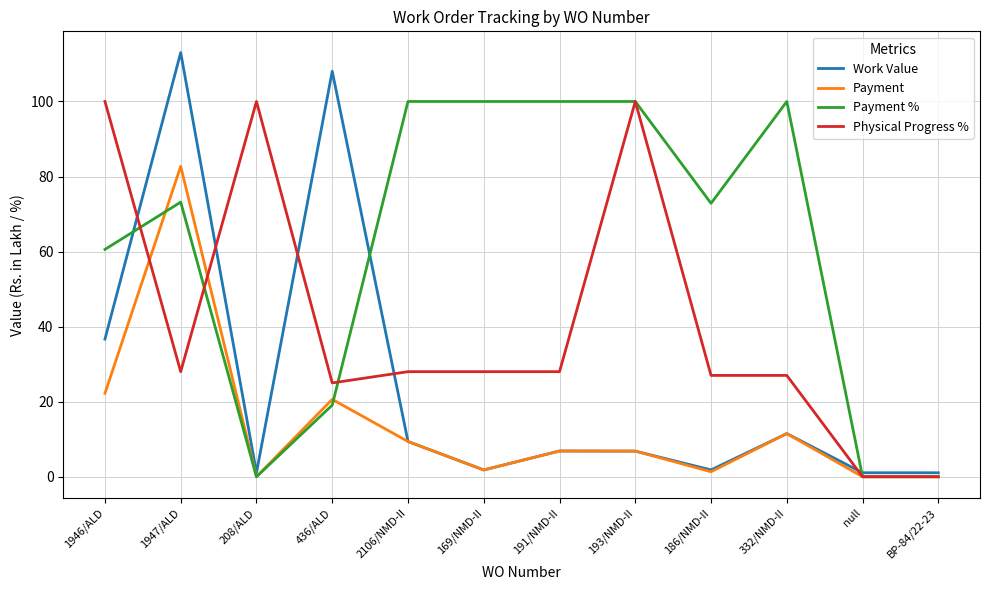

List the series in order of their overall mean, lowest first.

Payment, Work Value, Physical Progress %, Payment %